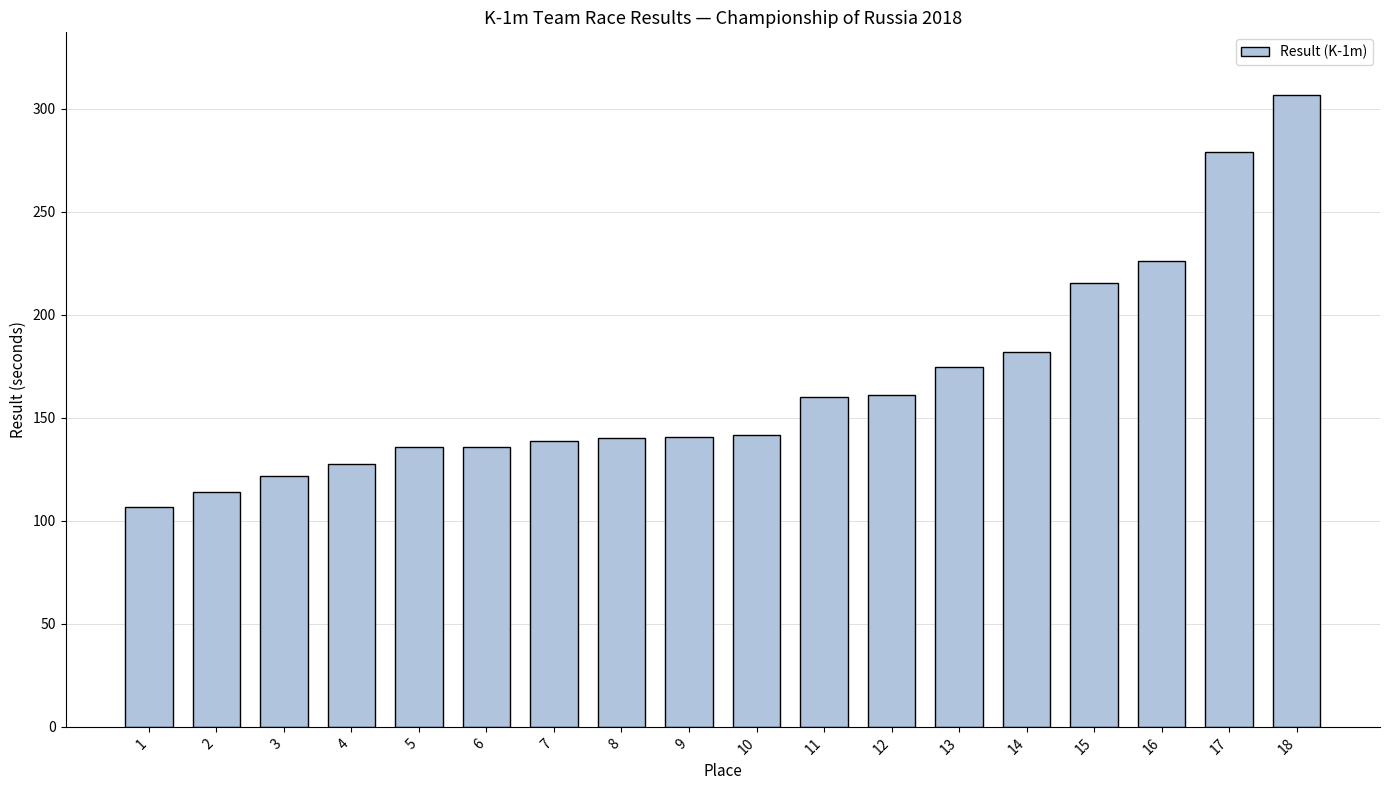

What is the change in value from 6 to 14?

+46.0